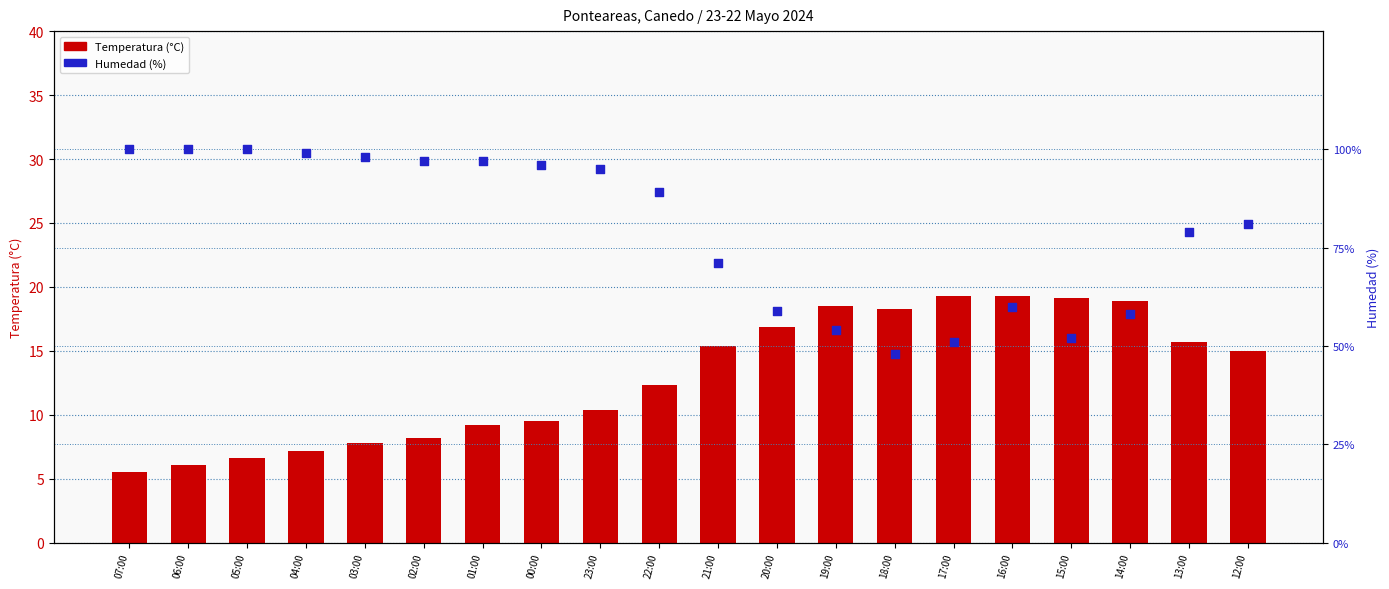

Which series has the widest spread of Y values?

Humedad (%)